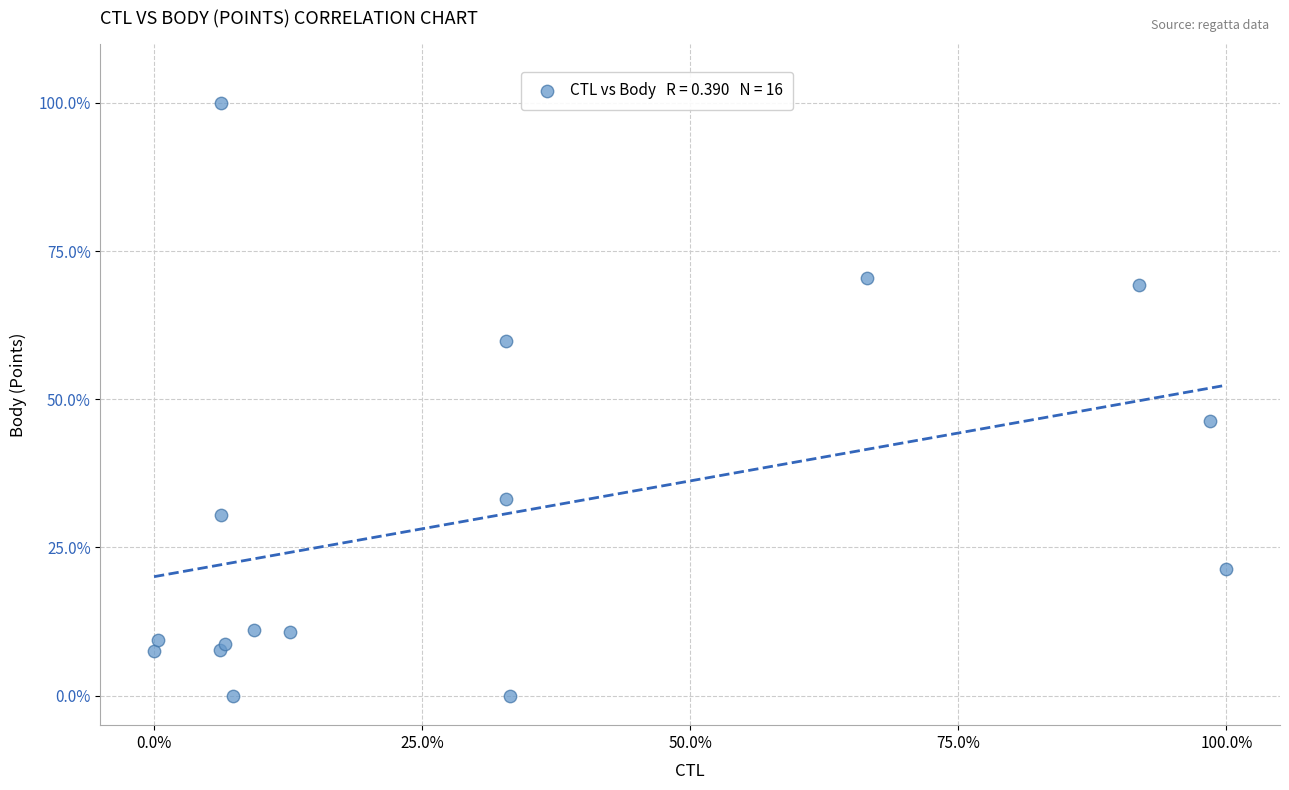

What Y value in the scatter plot is closest to 50?

46.3